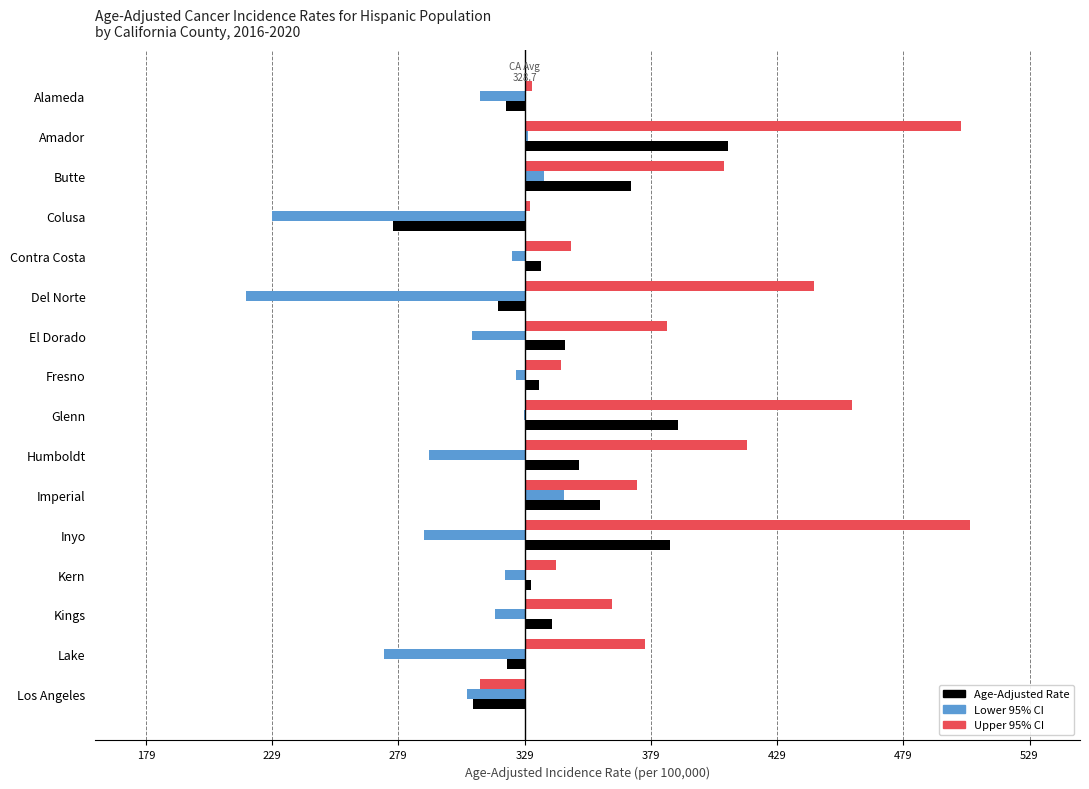

At which category does the chart reach its peak across all series?

Inyo